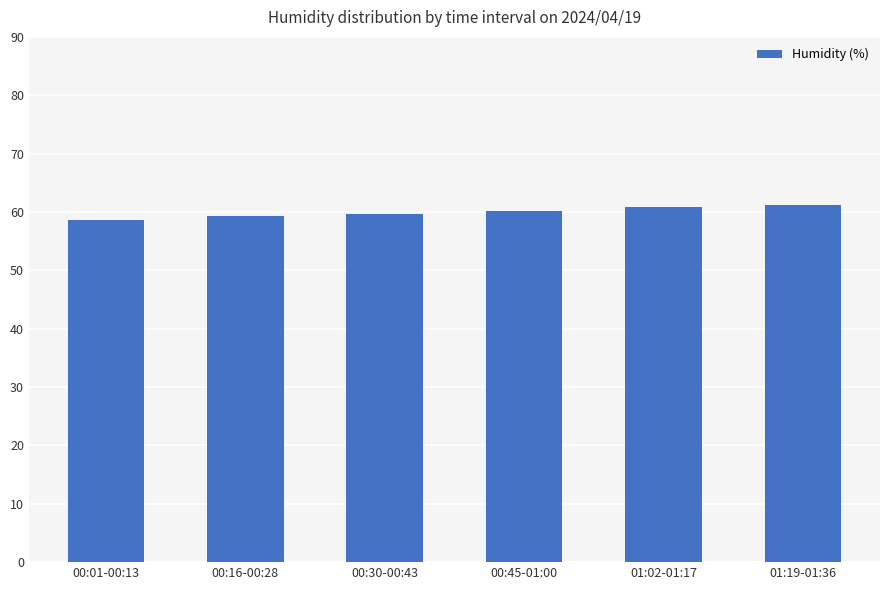

What is the sum of all values?

359.9